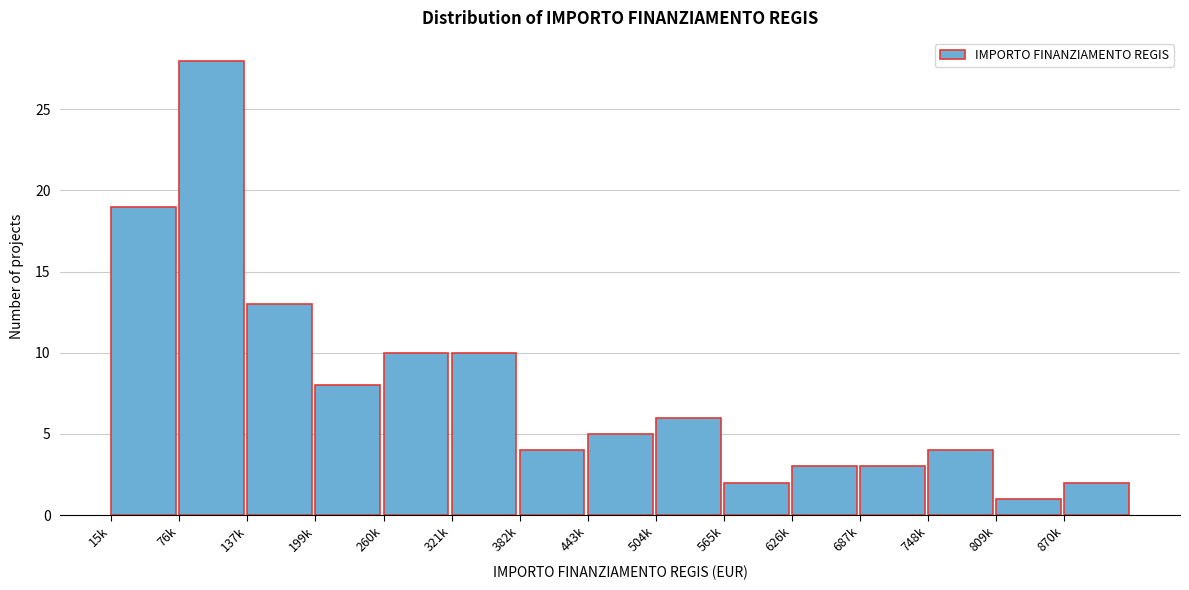

Reading left to right, extract all data points from this chart.

15k=19	76k=28	137k=13	199k=8	260k=10	321k=10	382k=4	443k=5	504k=6	565k=2	626k=3	687k=3	748k=4	809k=1	870k=2